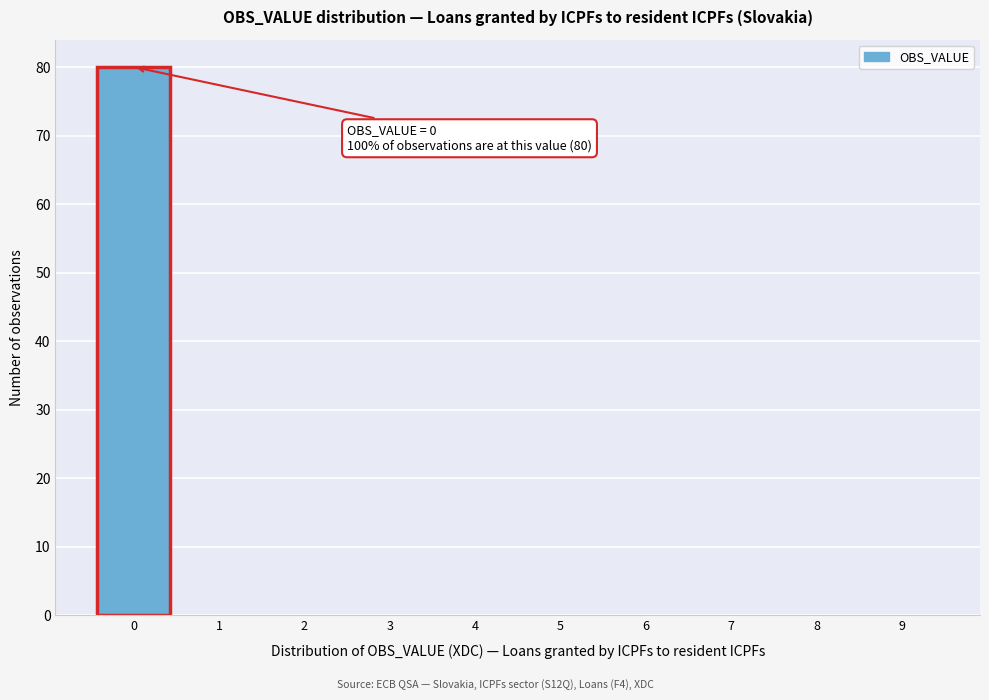

Which range on the x-axis has the tallest bar?

-0.5 to 0.5